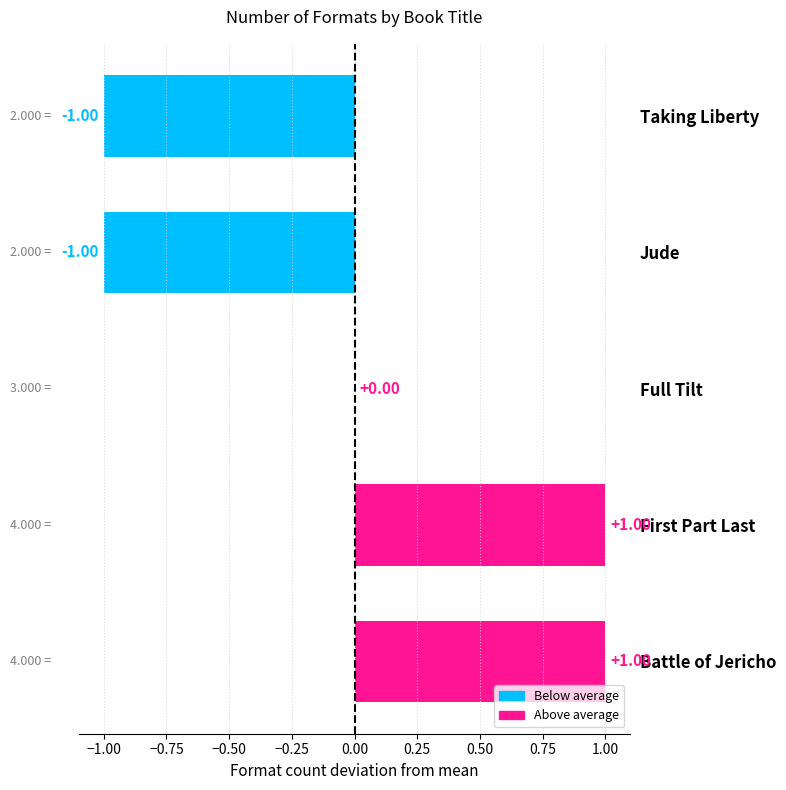

Where is the data nearest to the value 0?

Full Tilt